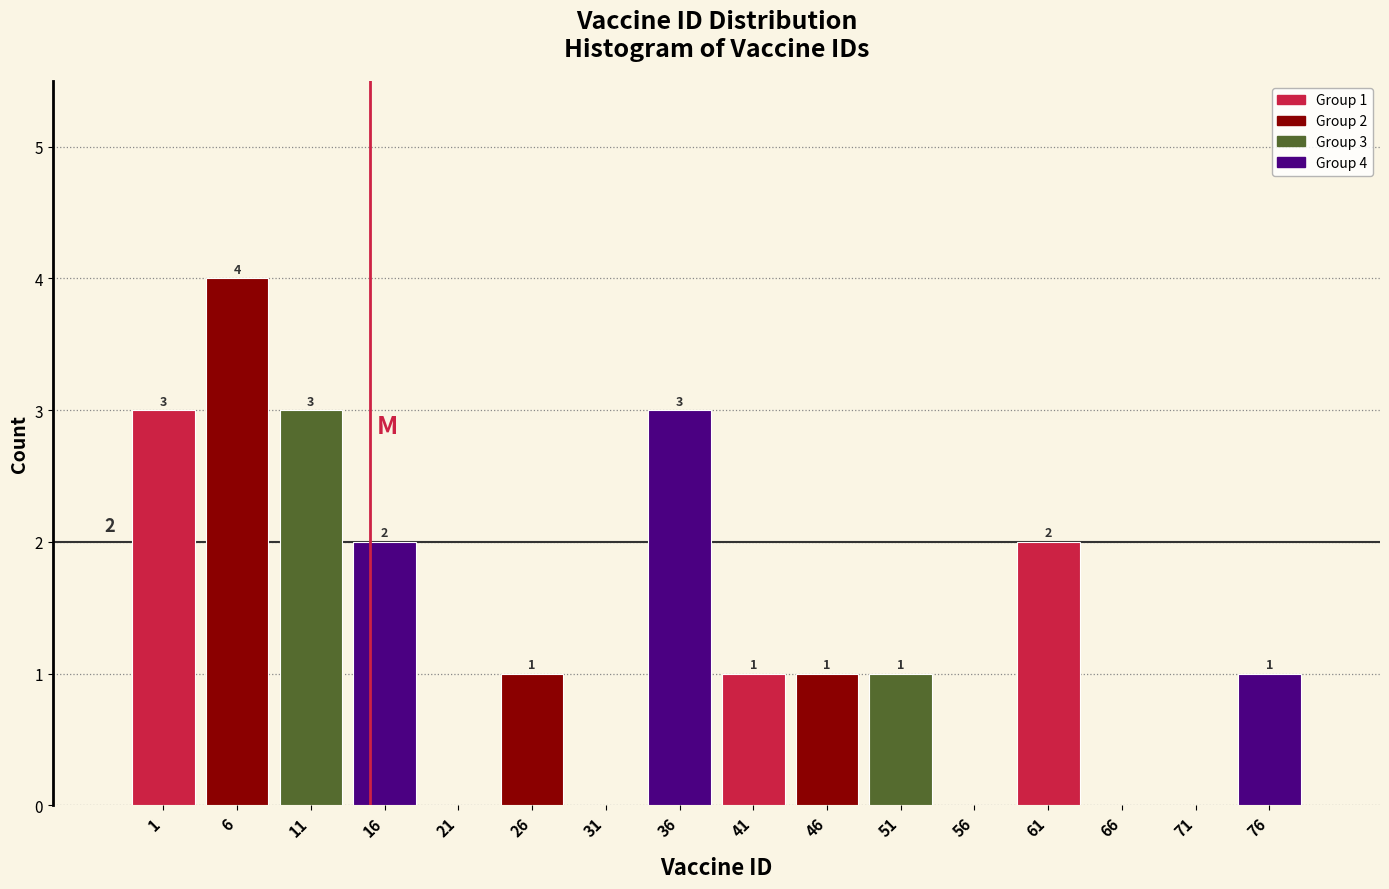

Over which range of the x-axis is the bar tallest?

3.5 to 8.5